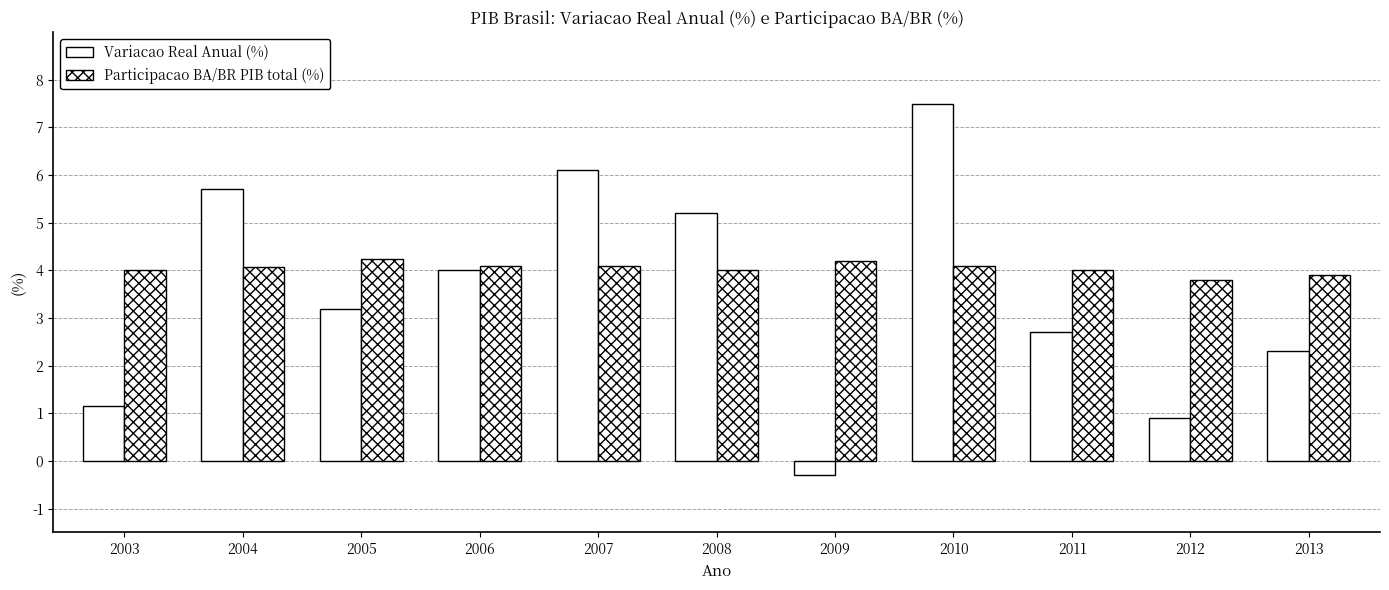

Is it true that Participacao BA/BR PIB total (%) equals 6.1 at 2003?

False